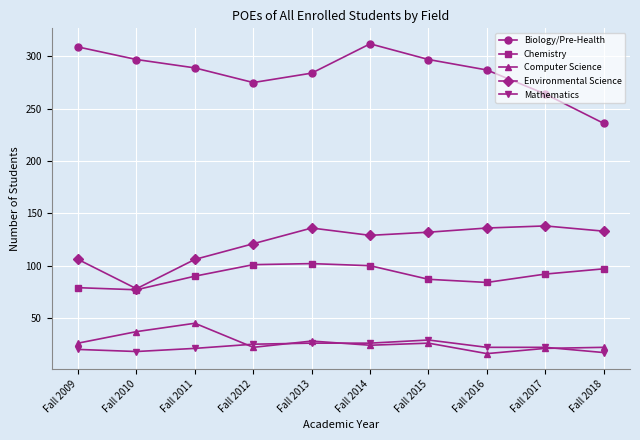

What are all the series names shown in the legend?

Biology/Pre-Health, Chemistry, Computer Science, Environmental Science, Mathematics